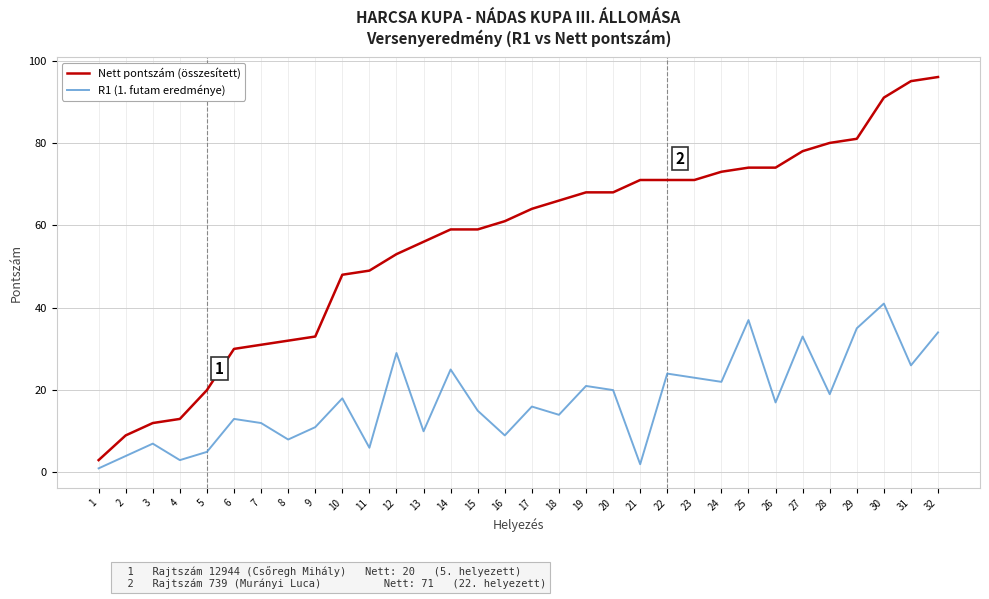

Reading right to left, list all the values displayed in this chart.

Nett pontszám (összesített): 96	95	91	81	80	78	74	74	73	71	71	71	68	68	66	64	61	59	59	56	53	49	48	33	32	31	30	20	13	12	9	3
R1 (1. futam eredménye): 34	26	41	35	19	33	17	37	22	23	24	2	20	21	14	16	9	15	25	10	29	6	18	11	8	12	13	5	3	7	4	1